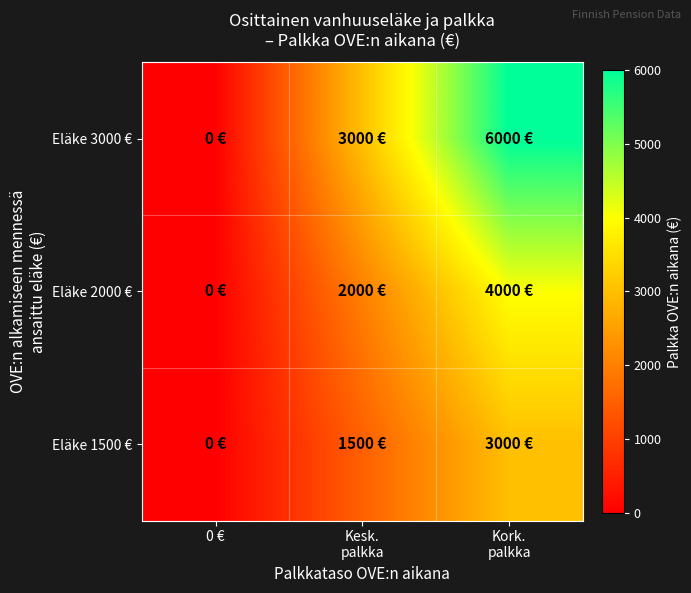

What is the spread (max minus min) of values at Kesk.
palkka?

1500